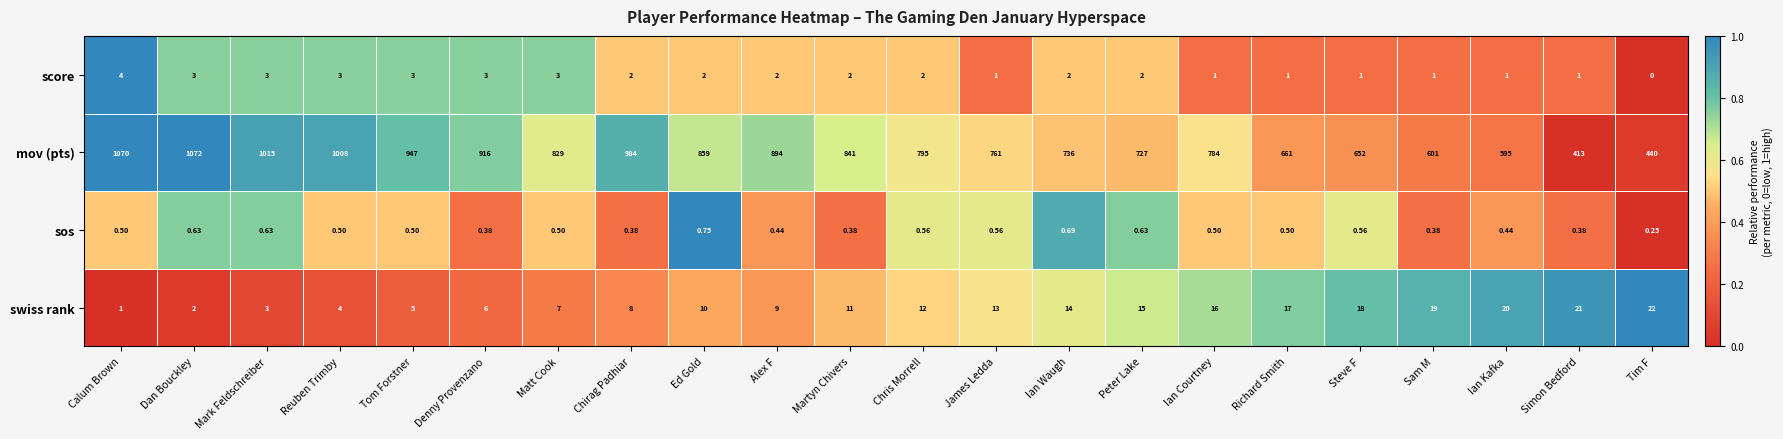

Which series has the largest range (max minus min)?

mov (pts)